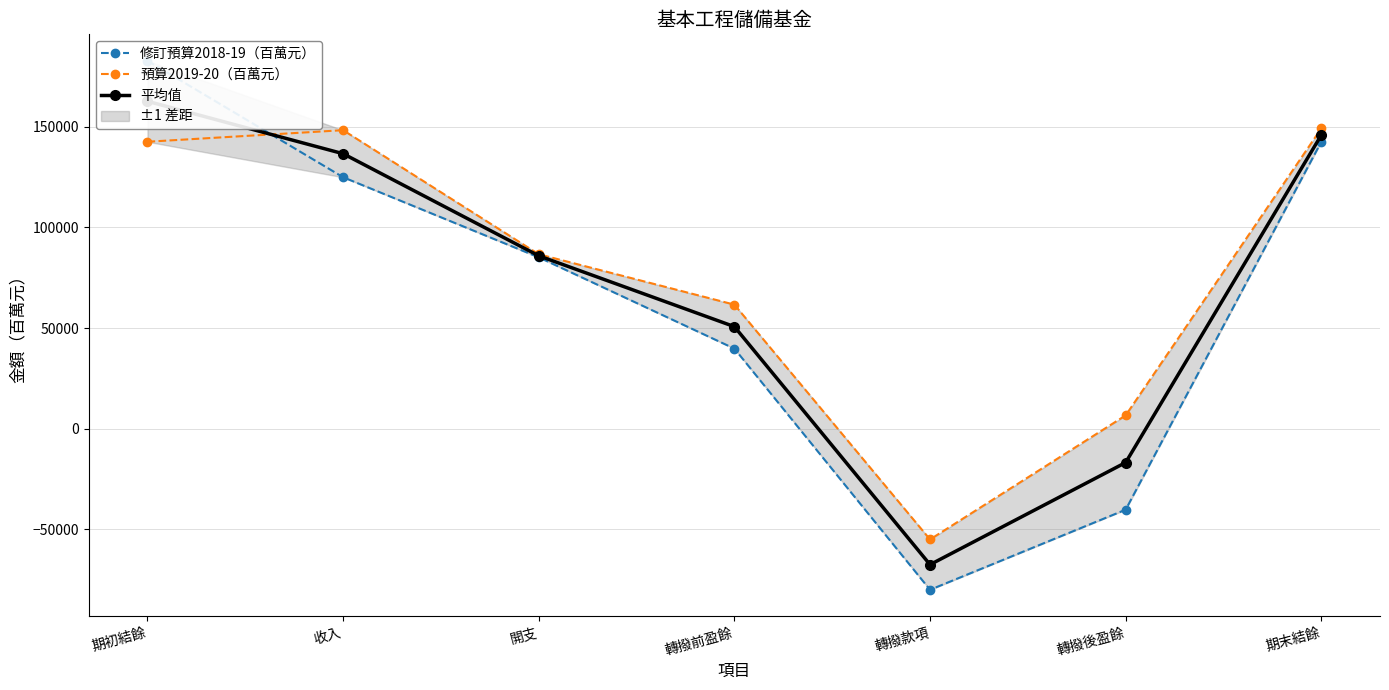

True or false: 預算2019-20（百萬元） has more than 0 interior local peaks.

True